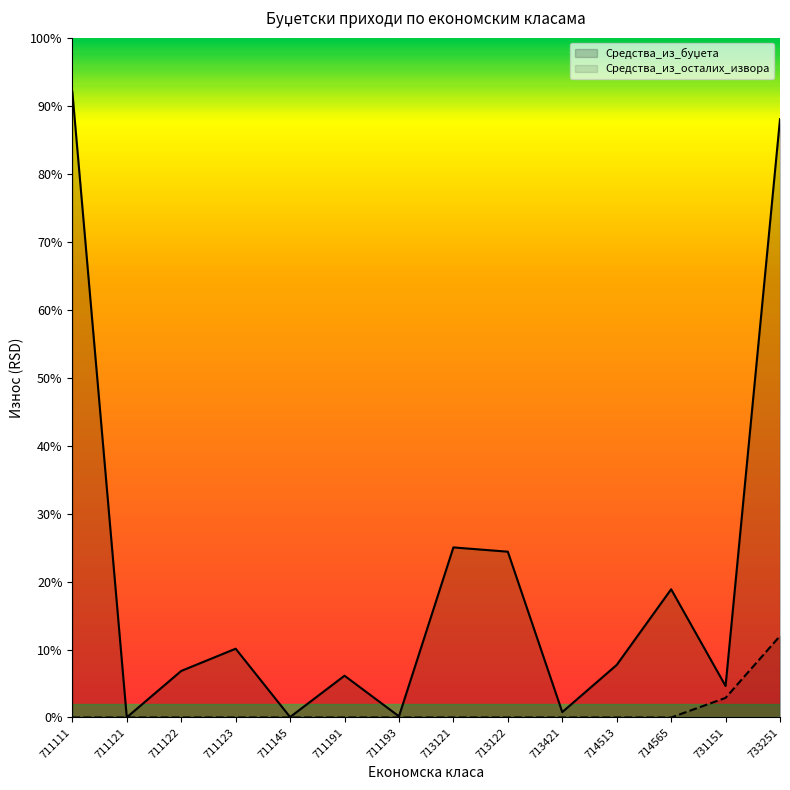

Reading left to right, extract all data points from this chart.

Средства_из_буџета: 711111=92.0	711121=0.0	711122=6.8	711123=10.1	711145=0.1	711191=6.1	711193=0.2	713121=25.0	713122=24.4	713421=0.8	714513=7.7	714565=18.9	731151=4.6	733251=88.0
Средства_из_осталих_извора: 711111=0.0	711121=0.0	711122=0.0	711123=0.0	711145=0.0	711191=0.0	711193=0.0	713121=0.0	713122=0.0	713421=0.0	714513=0.0	714565=0.0	731151=2.9	733251=12.0